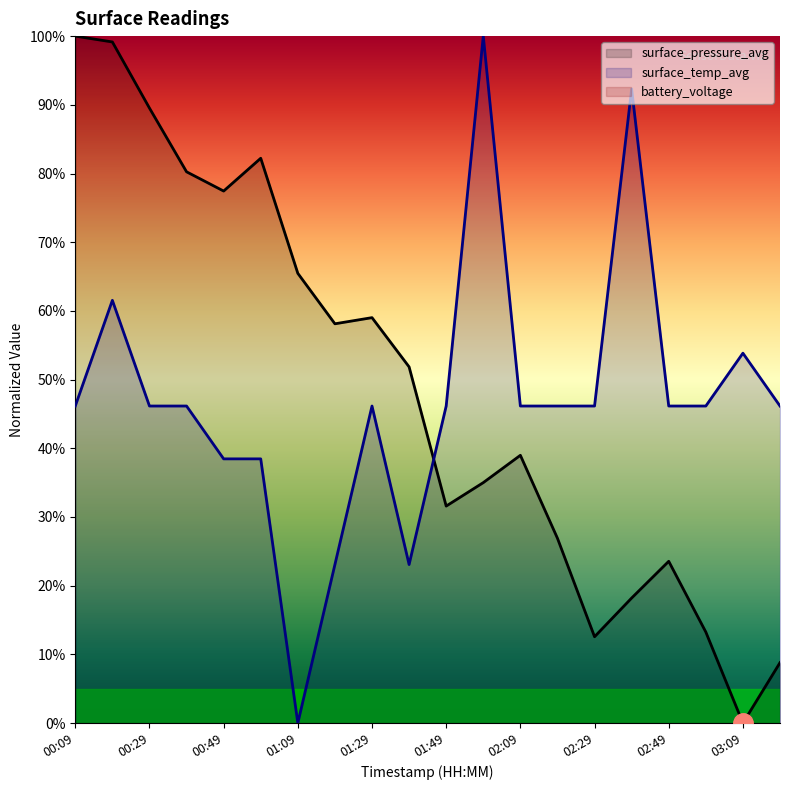

What is the maximum value for surface_pressure_avg?

100.0